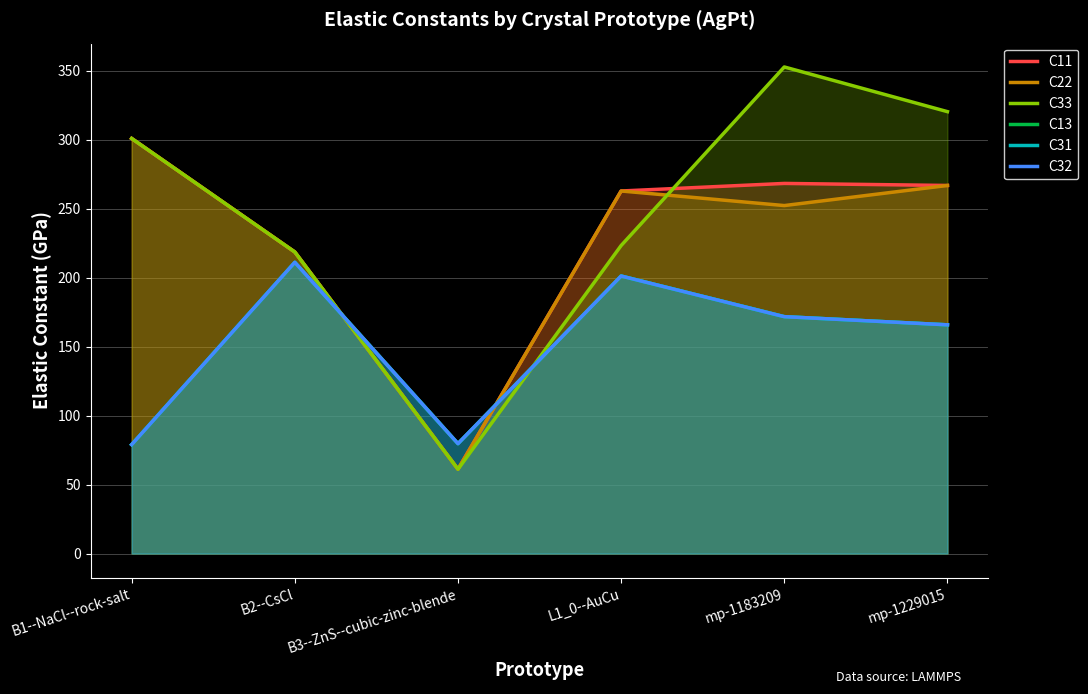

Which series changed the most between B1--NaCl--rock-salt and B3--ZnS--cubic-zinc-blende?

C11